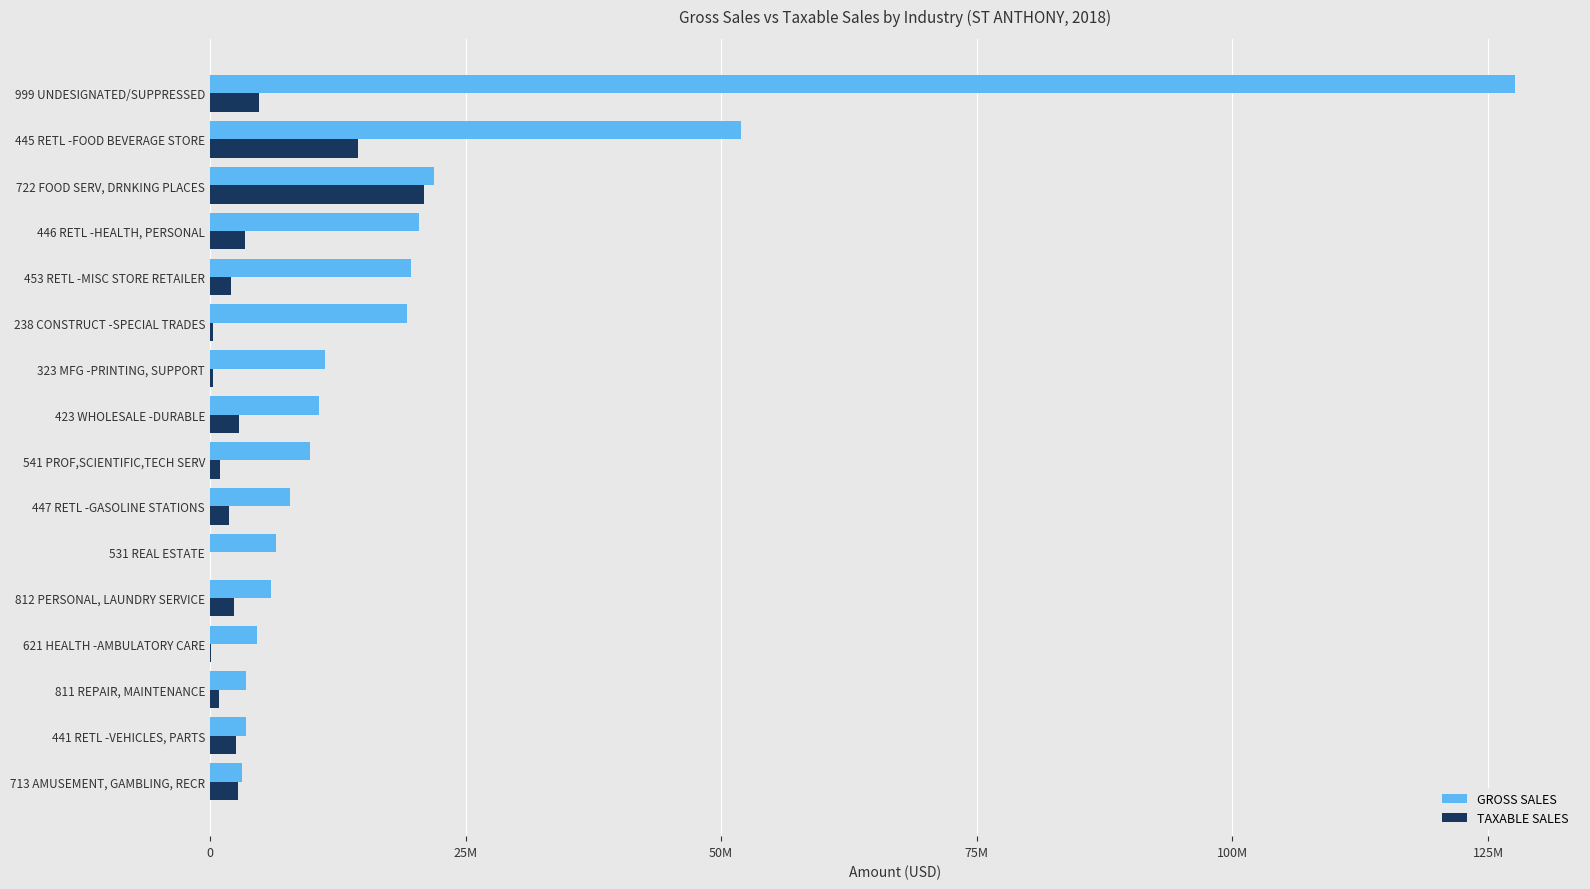

What are all the series names shown in the legend?

GROSS SALES, TAXABLE SALES